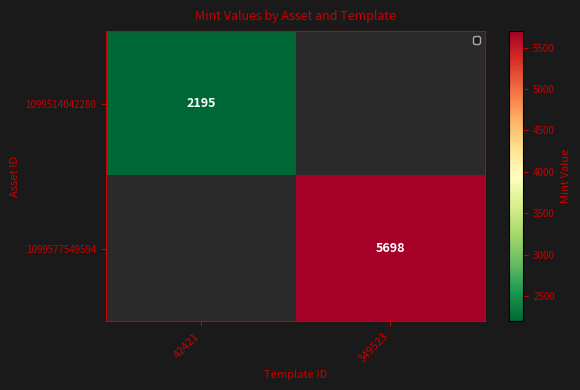

Is it true that 1099514042280 equals 982 at 42421?

False